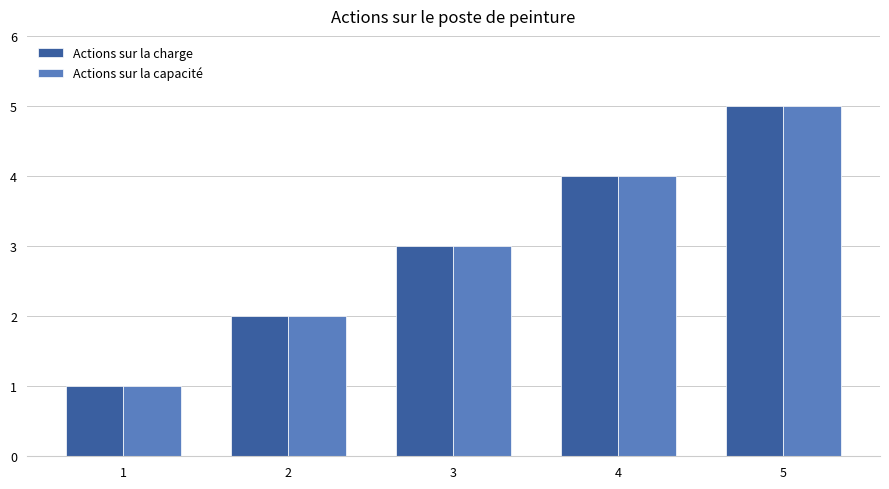

At which label does Actions sur la charge reach its minimum?

1